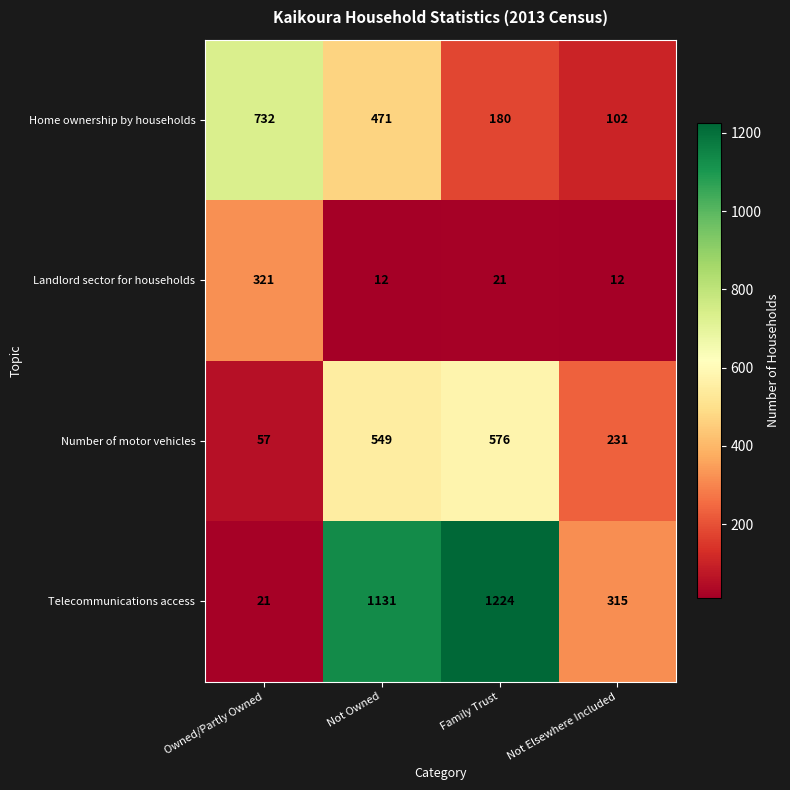

True or false: Landlord sector for households has a value of 5 at Not Elsewhere Included.

False